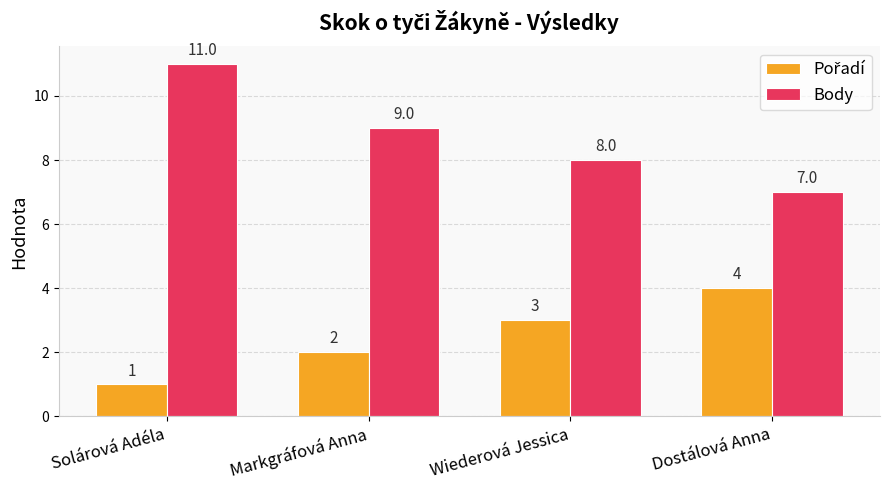

What is the label of the 2nd bar from the right?

Wiederová Jessica